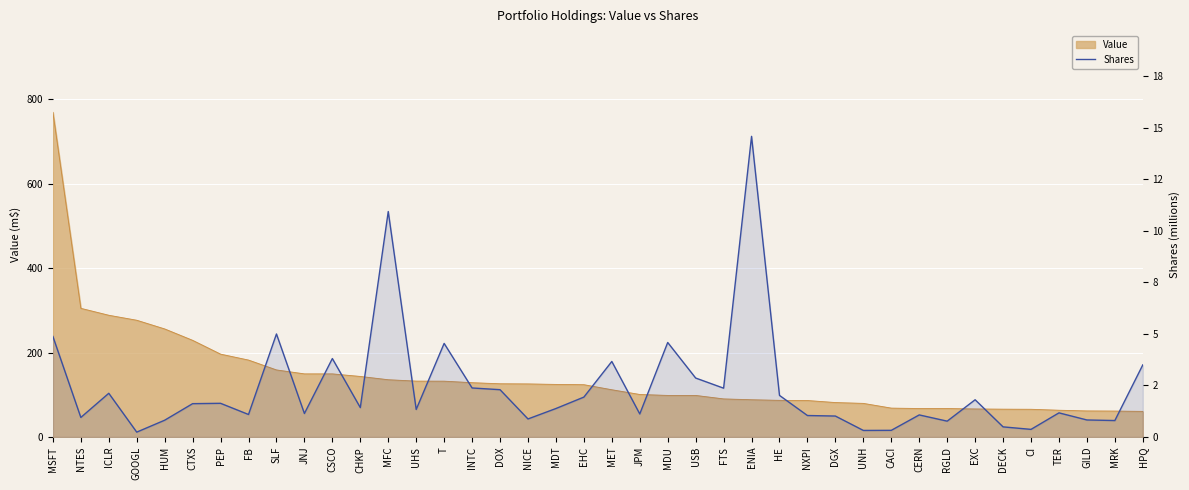

Which label corresponds to the largest value in the chart?

ENIA